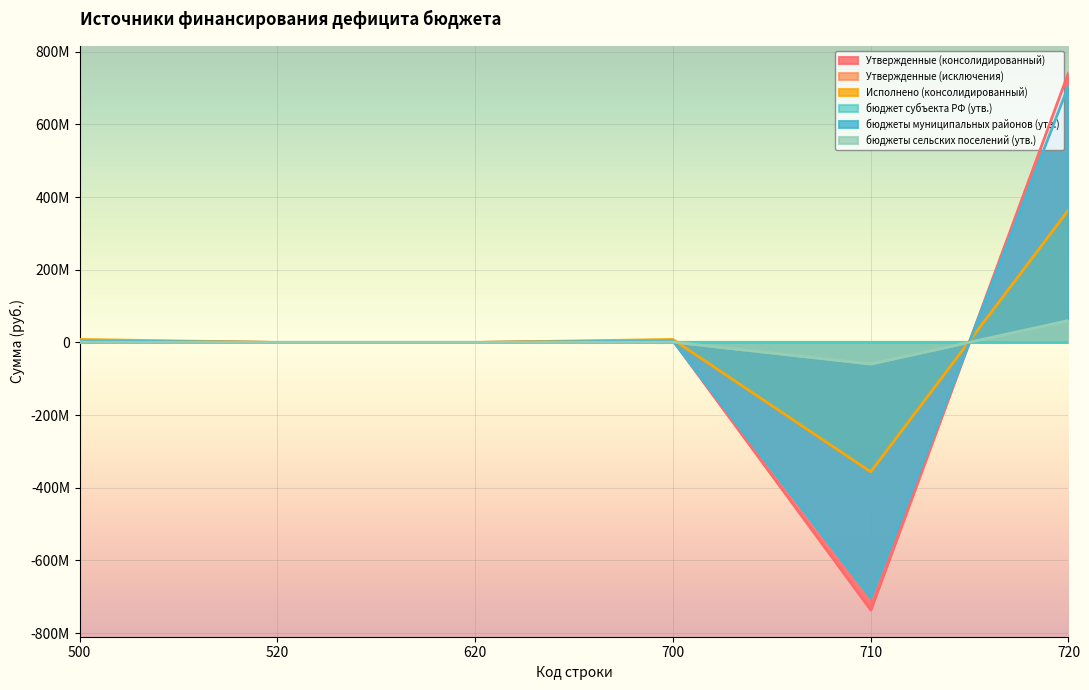

In бюджеты сельских поселений (утв.), how many points are lower than both neighbors (excluding endpoints)?

1